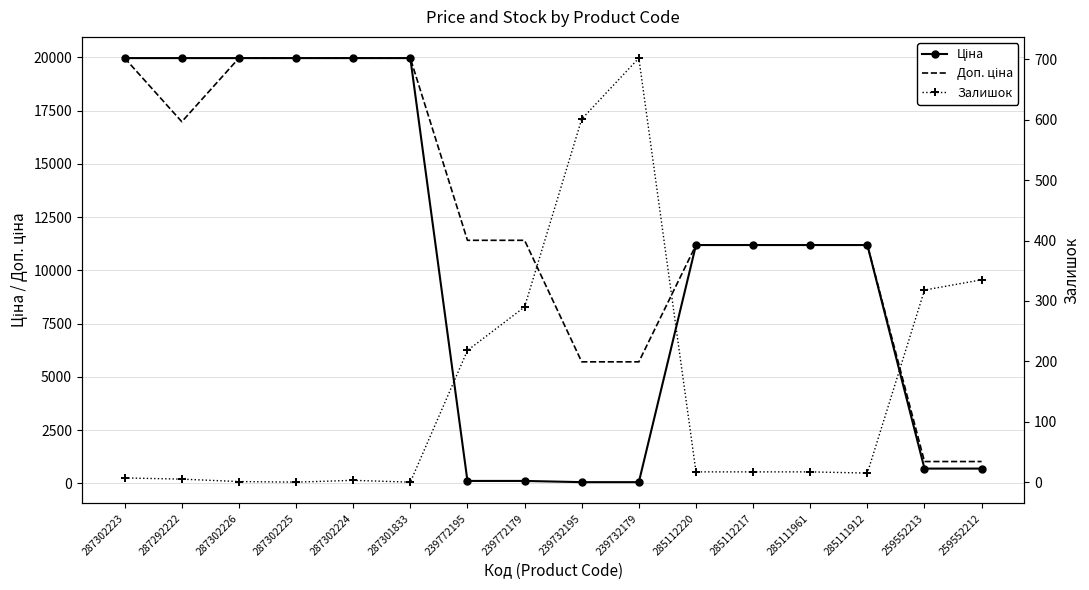

How many interior local valleys does the Доп. ціна series have?

1